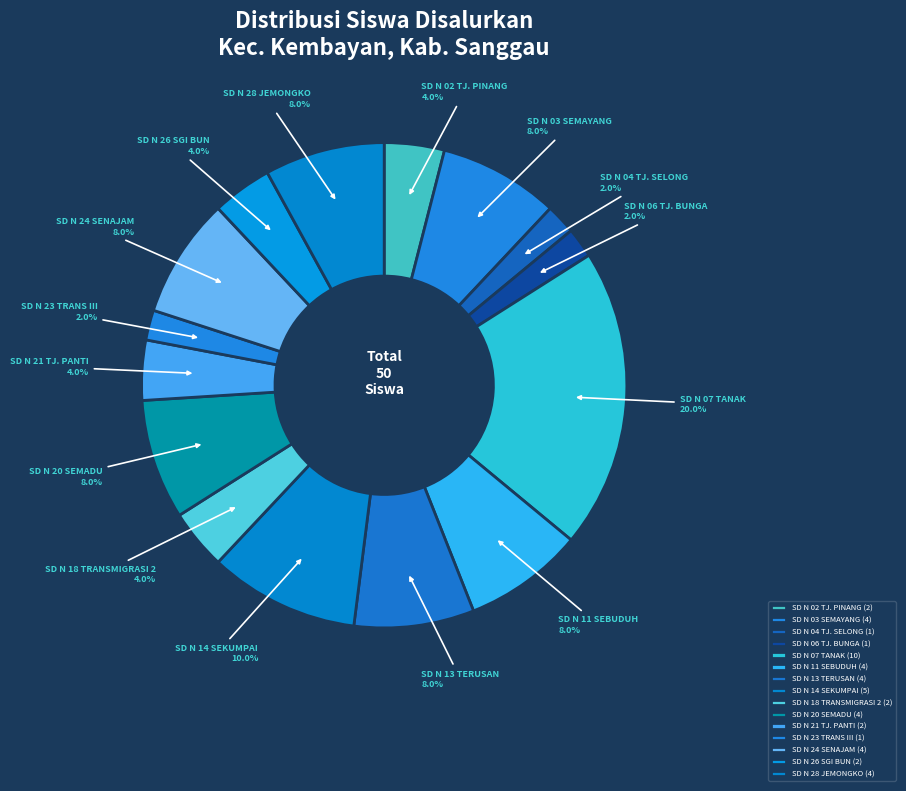

Count the number of slices in the pie.

15